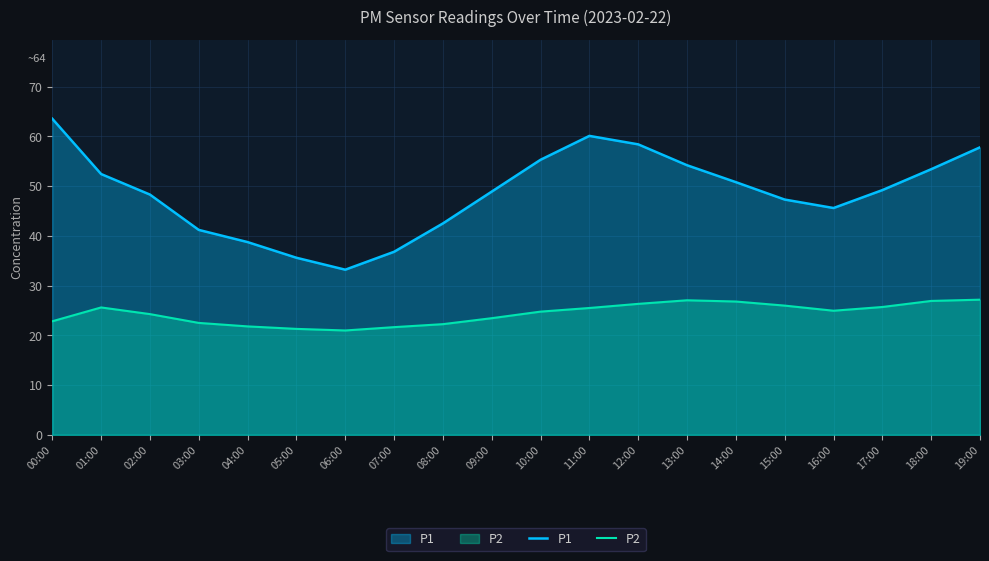

Rank the categories by P1 value from lowest to highest.

06:00, 05:00, 07:00, 04:00, 03:00, 08:00, 16:00, 15:00, 02:00, 09:00, 17:00, 14:00, 01:00, 18:00, 13:00, 10:00, 19:00, 12:00, 11:00, 00:00